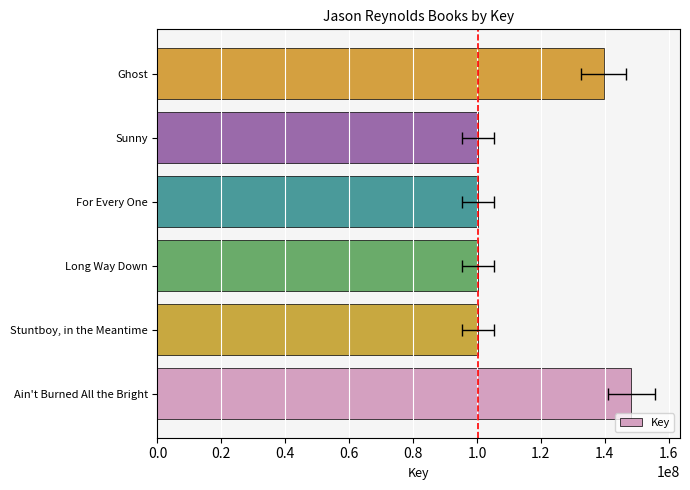

True or false: the data shows 56348600 at 1.0.

False